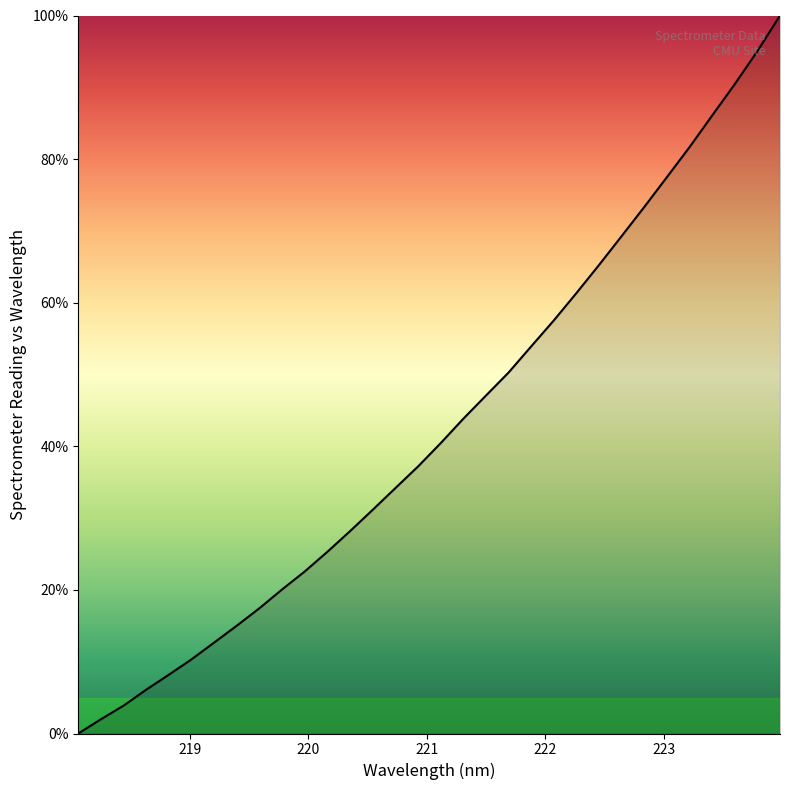

What is the maximum value shown in the chart?

100.0